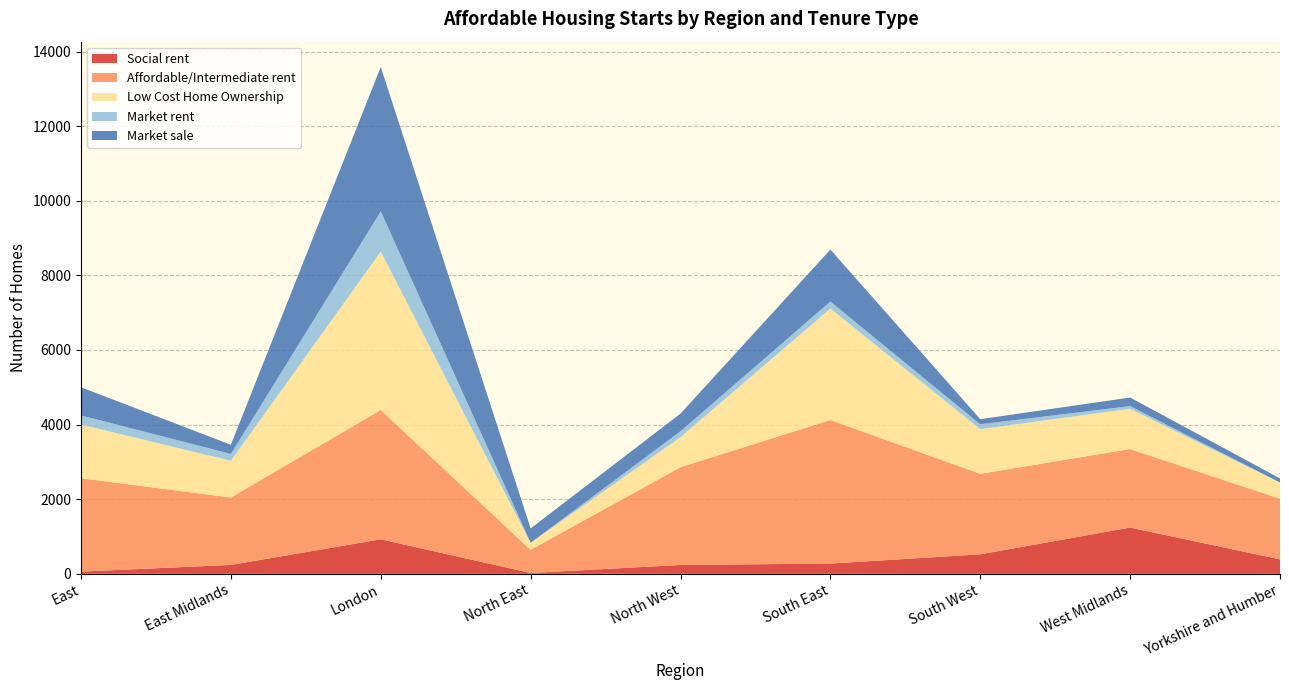

Reading left to right, list all the values displayed in this chart.

Social rent: 59	238	925	22	237	274	522	1239	387
Affordable/Intermediate rent: 2503	1808	3465	621	2621	3849	2158	2106	1626
Low Cost Home Ownership: 1439	985	4247	189	806	2987	1199	1078	434
Market rent: 245	183	1078	0	157	189	129	73	0
Market sale: 754	245	3870	384	474	1392	137	229	110